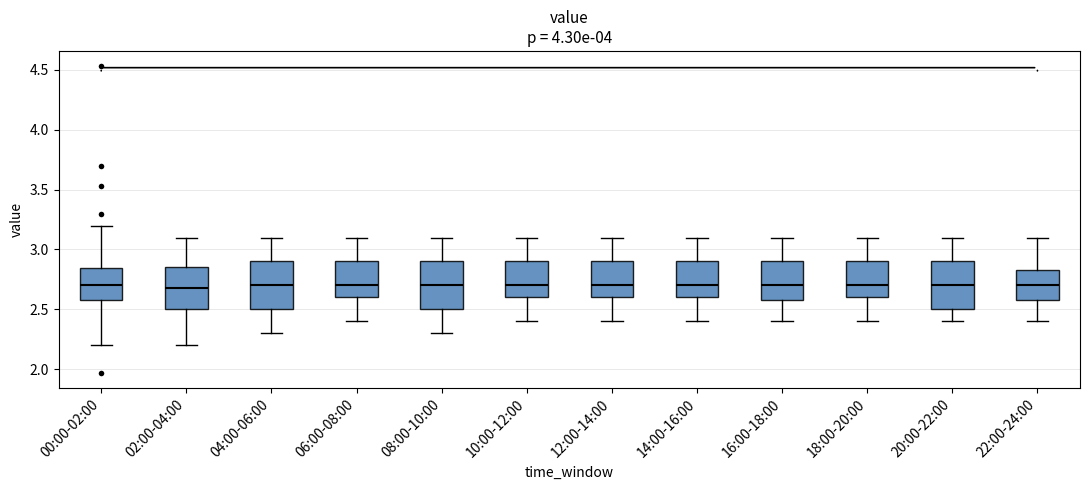

Where does the lower whisker of the box for 12:00-14:00 end on the y-axis? The values are not printed on the chart, so give them approximately, as read against the axis.

2.40